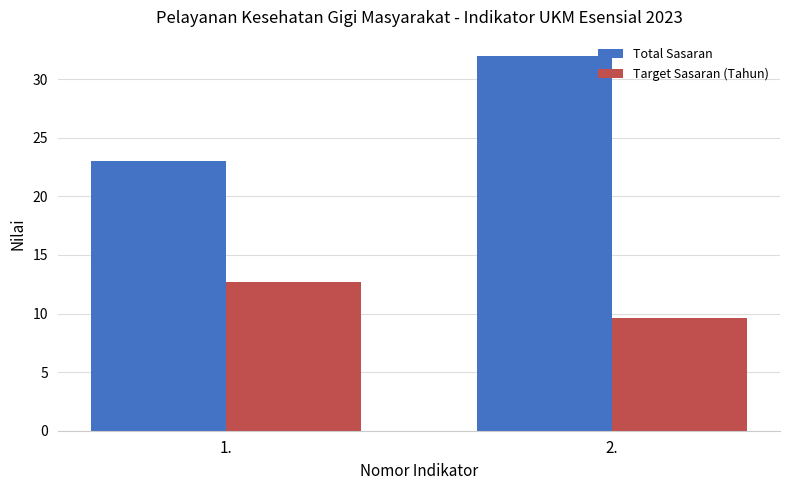

What is the sum of all Total Sasaran values?

55.0